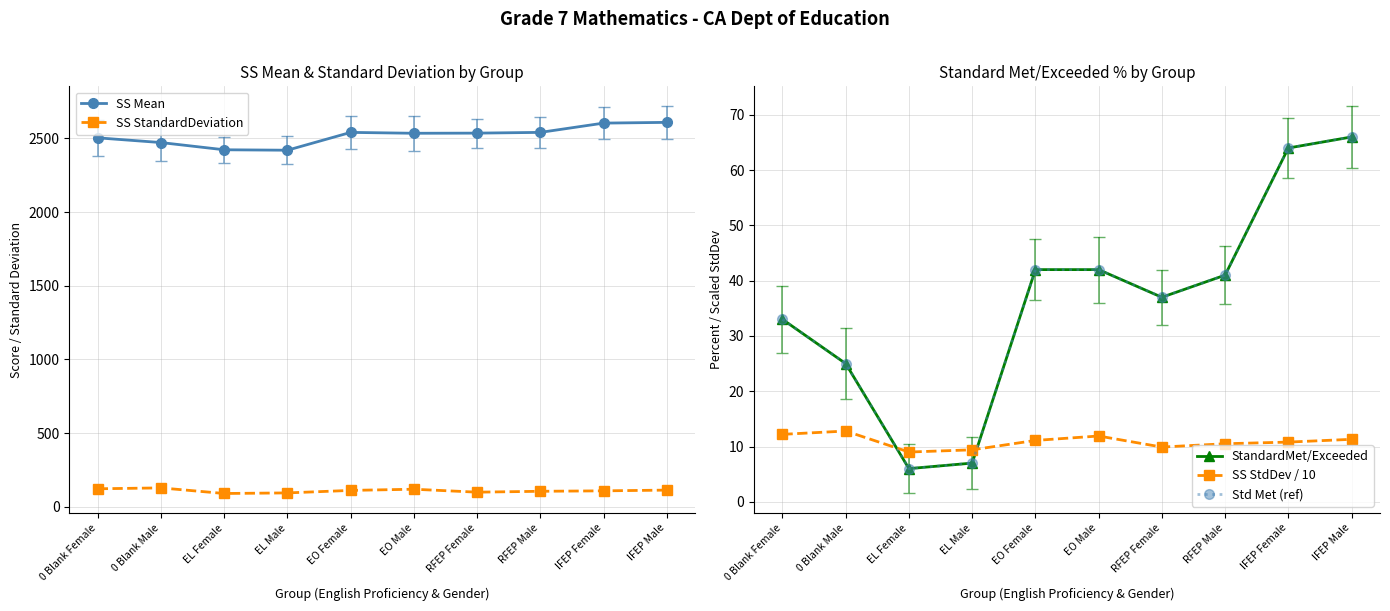

At which category does SS Mean reach its first local peak?

EO Female